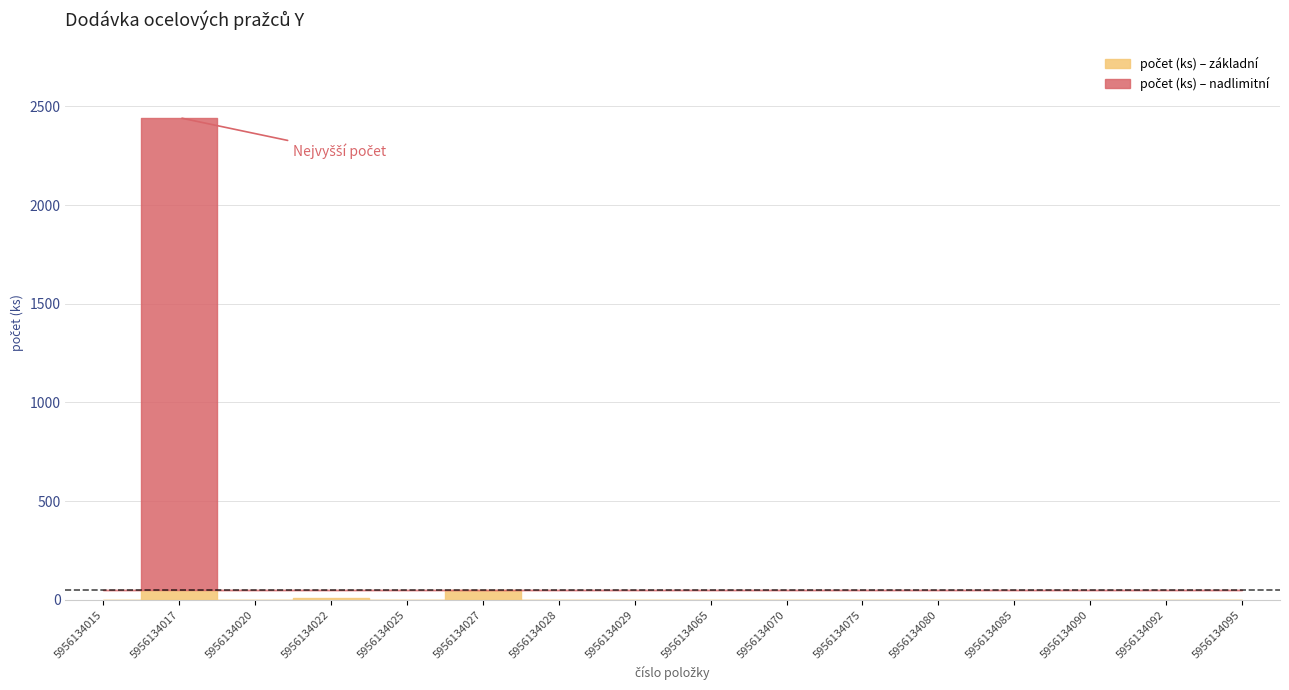

What is the greatest value displayed?

2443